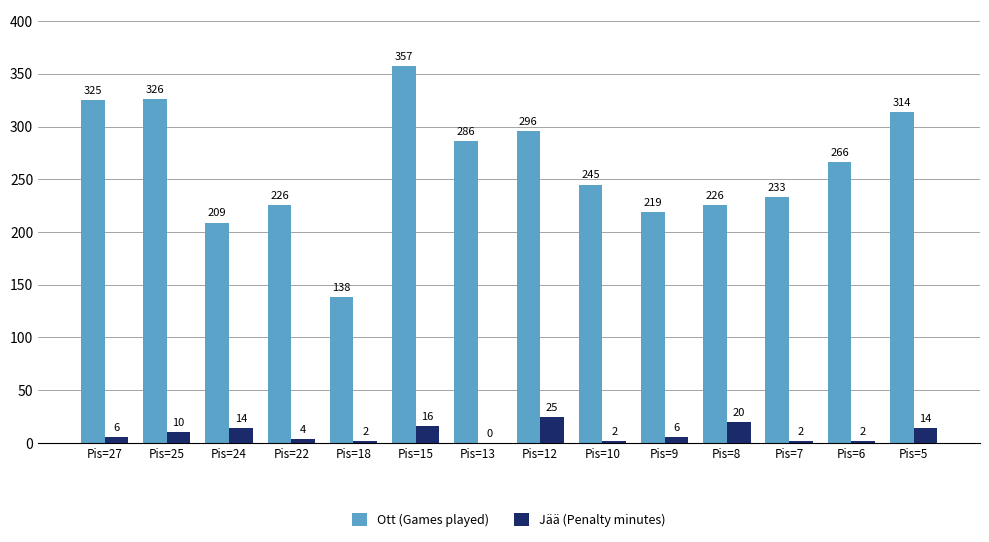

Which series has the largest total across all categories?

Ott (Games played)